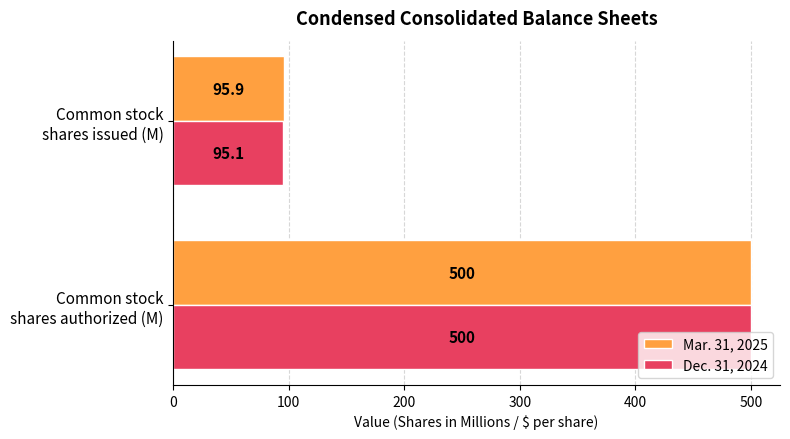

Which series has the largest range (max minus min)?

Dec. 31, 2024